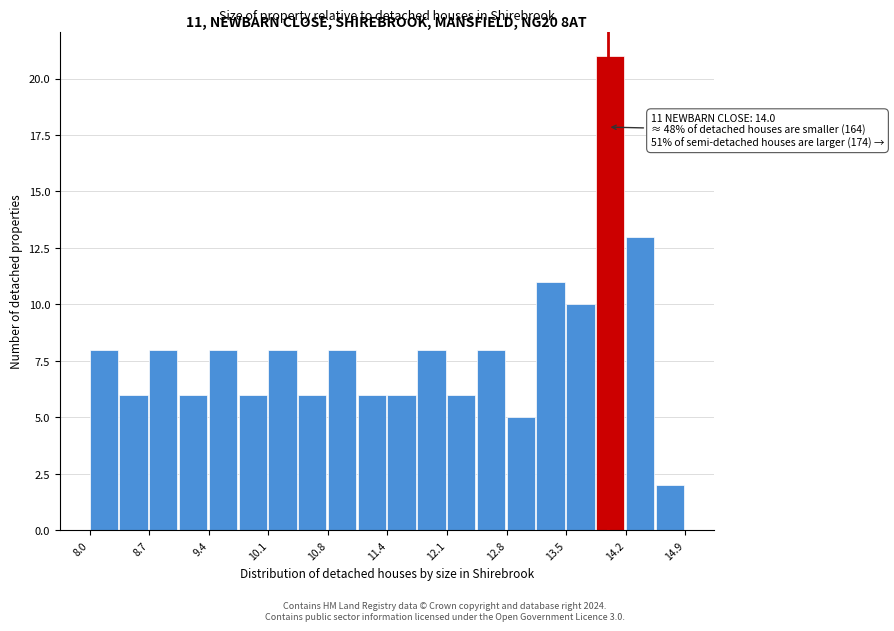

Read against the x-axis, roughly where is the centre of the tallest bar?

14.0